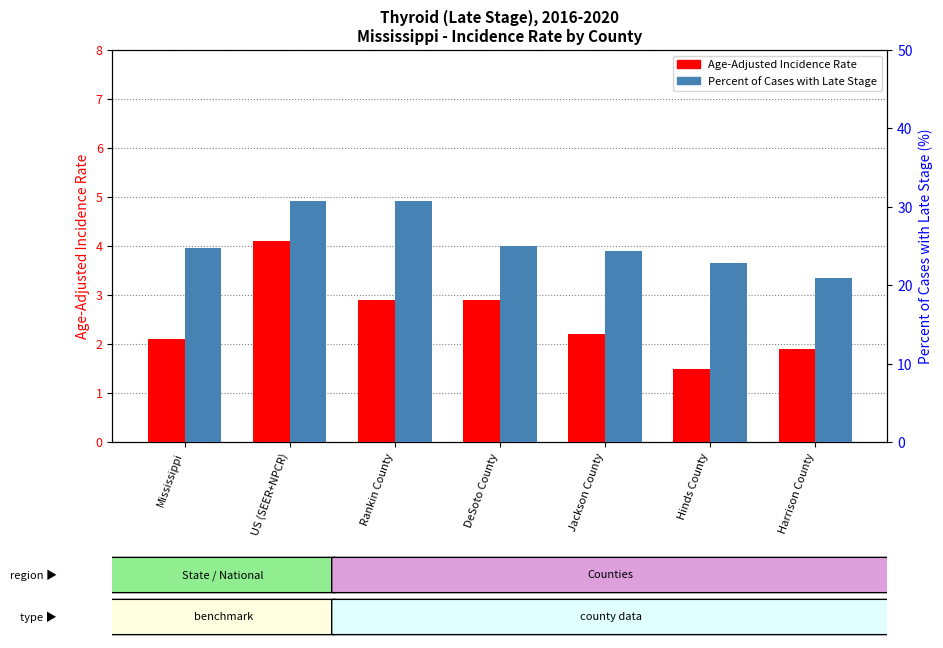

What is the average value of the Age-Adjusted Incidence Rate series?

2.5